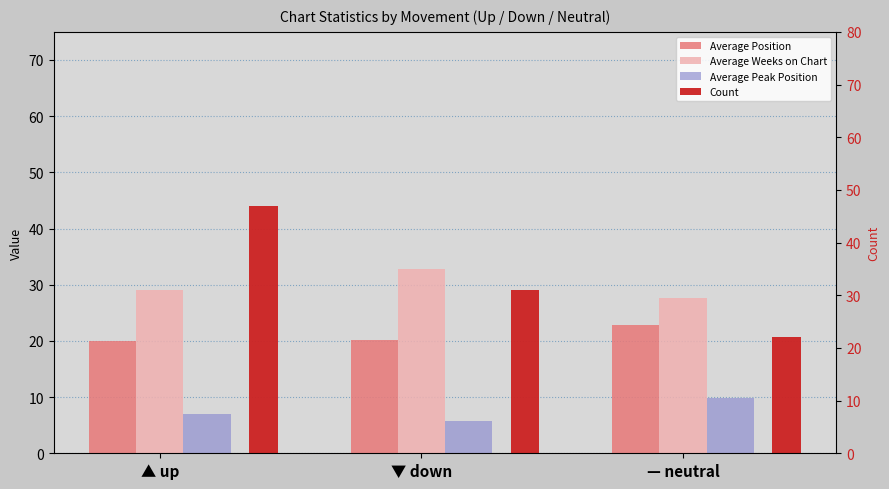

Rank the categories by Average Peak Position value from lowest to highest.

▼ down, ▲ up, — neutral